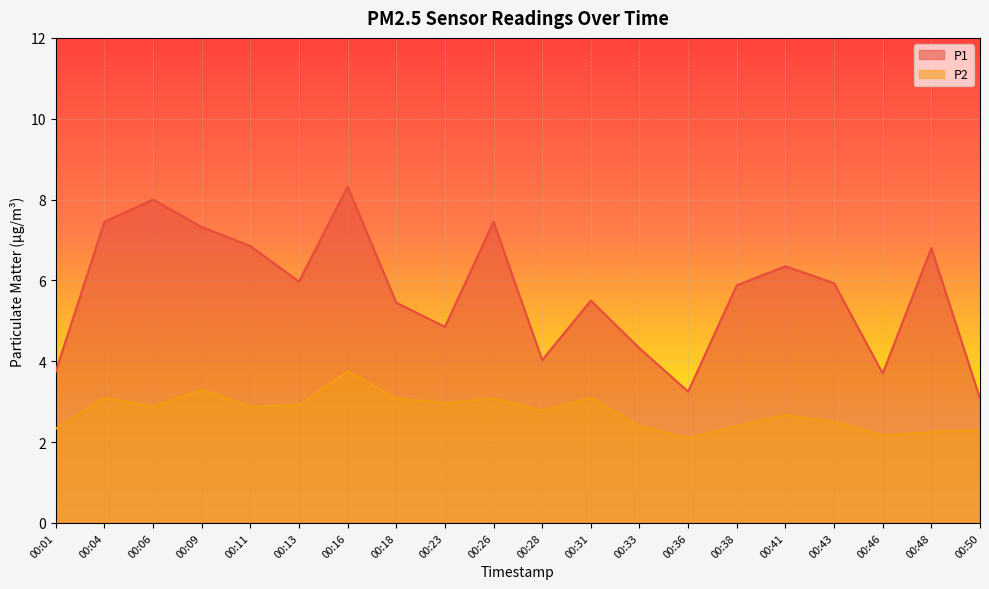

What is the total value across all series at 00:50?

5.4